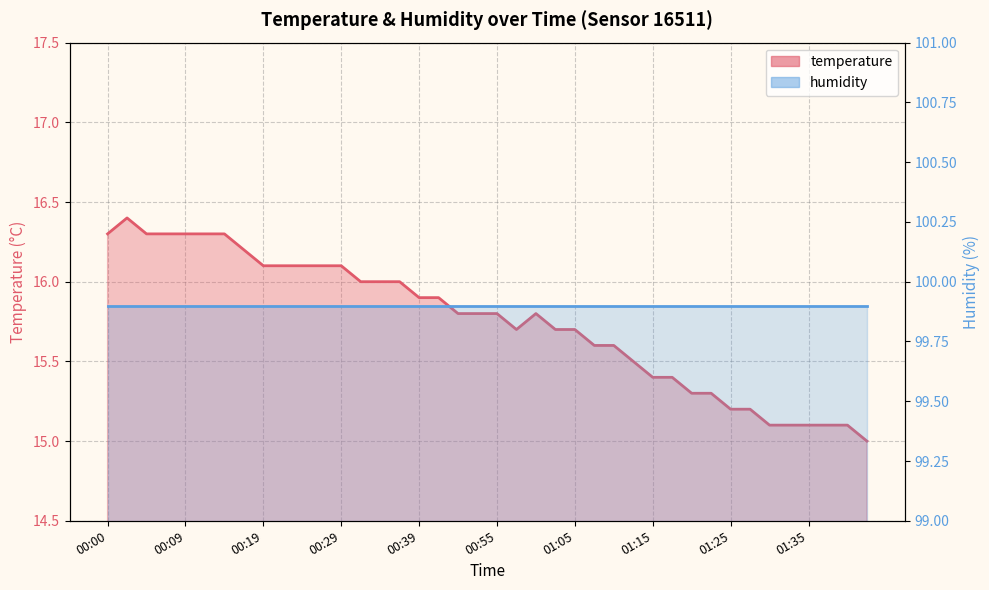

Reading left to right, extract all data points from this chart.

00:00=16.3	00:02=16.4	00:05=16.3	00:07=16.3	00:09=16.3	00:12=16.3	00:14=16.3	00:17=16.2	00:19=16.1	00:22=16.1	00:24=16.1	00:27=16.1	00:29=16.1	00:32=16.0	00:34=16.0	00:36=16.0	00:39=15.9	00:41=15.9	00:44=15.8	00:52=15.8	00:55=15.8	00:57=15.7	01:00=15.8	01:02=15.7	01:05=15.7	01:07=15.6	01:10=15.6	01:12=15.5	01:15=15.4	01:17=15.4	01:20=15.3	01:22=15.3	01:25=15.2	01:27=15.2	01:30=15.1	01:32=15.1	01:35=15.1	01:37=15.1	01:40=15.1	01:42=15.0